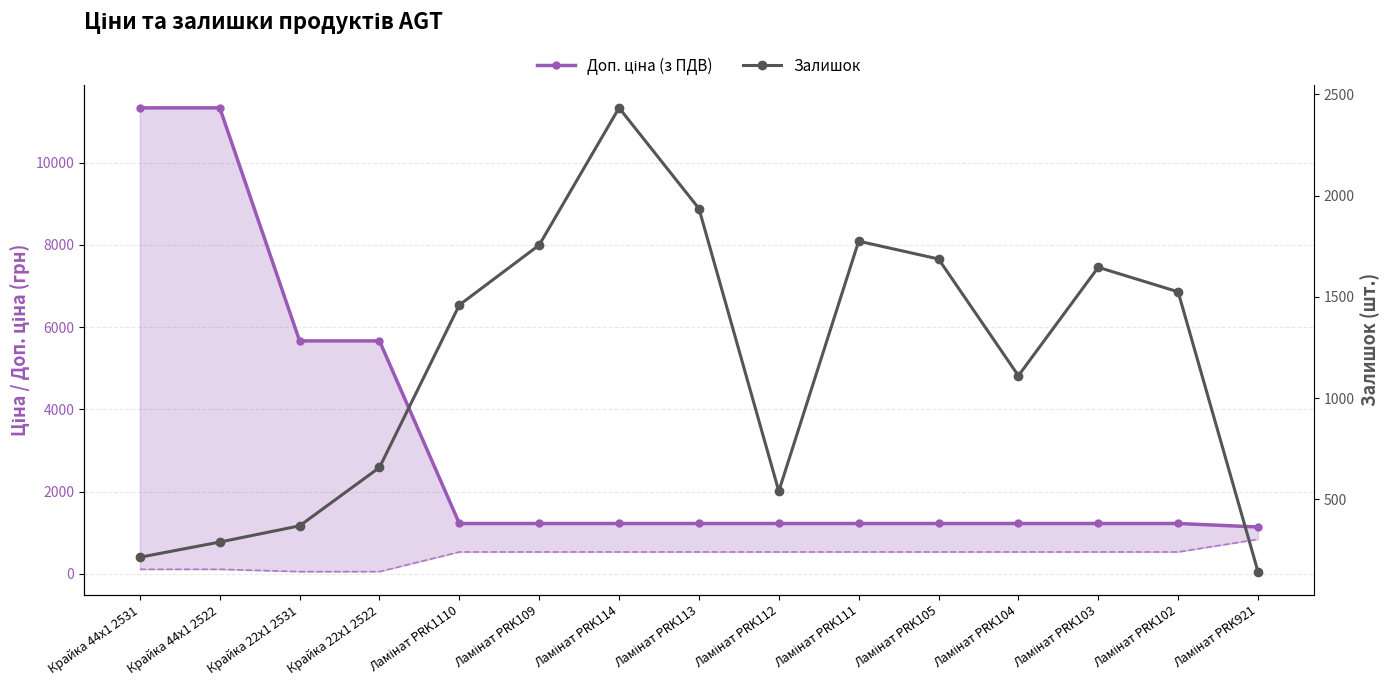

Reading left to right, transcribe all the data shown in this chart.

Доп. ціна: 11334.0	11334.0	5667.0	5667.0	1227.2	1227.2	1227.2	1227.2	1227.2	1227.2	1227.2	1227.2	1227.2	1227.2	1142.1
Залишок: 215.0	290.0	370.0	658.0	1460.0	1756.0	2433.0	1936.0	541.0	1775.0	1687.0	1111.0	1646.0	1525.0	144.0